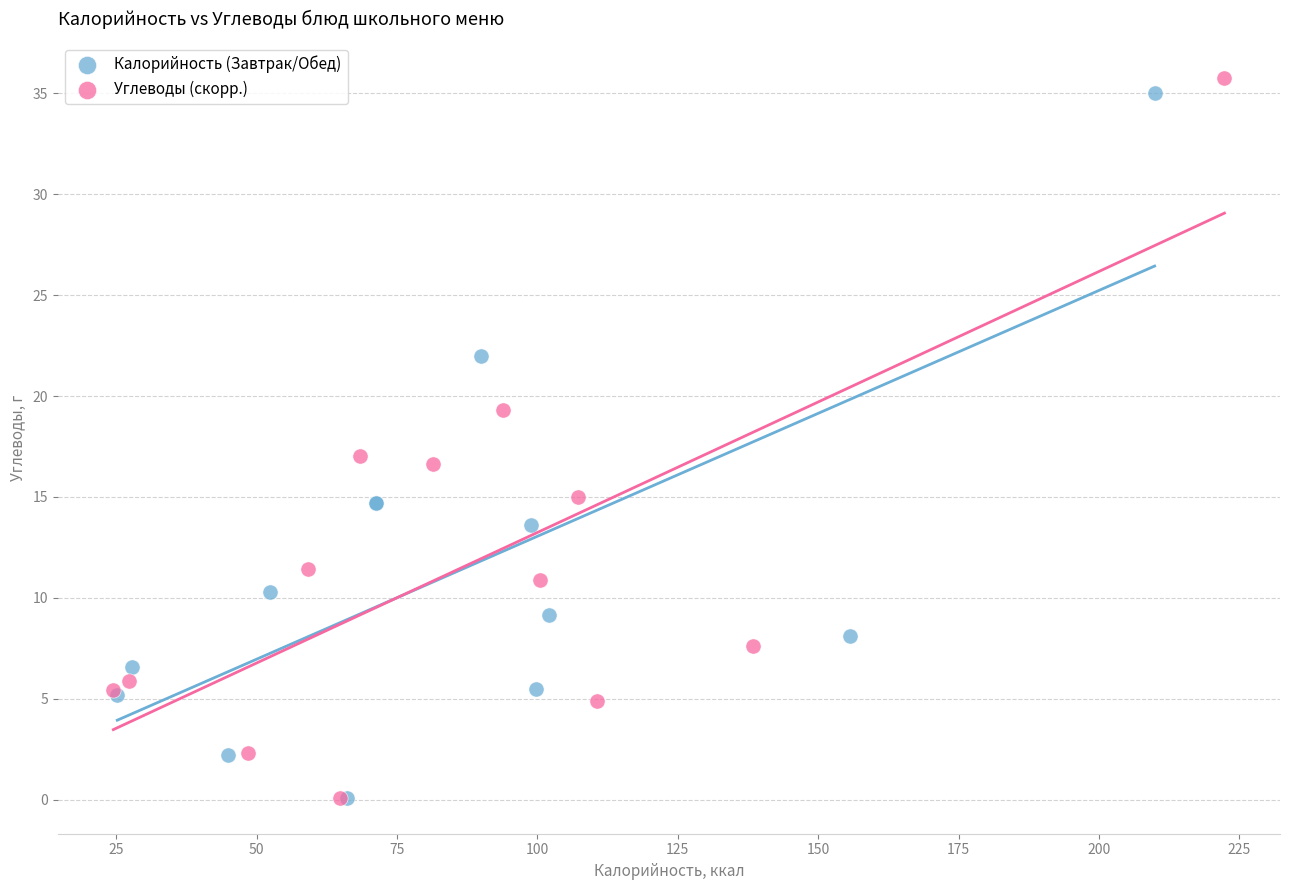

Which series has the largest Y range (max minus min)?

Углеводы (скорр.)